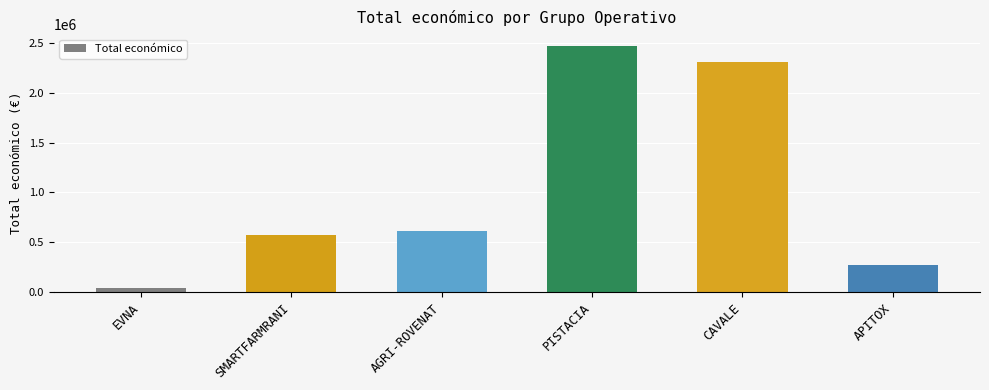

The value at CAVALE is 2310026. True or false?

True